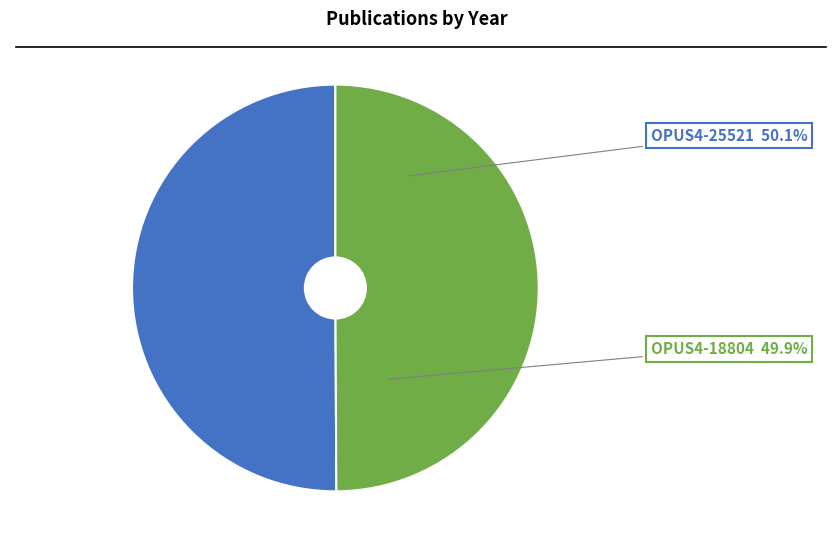

Rank the categories by value from lowest to highest.

OPUS4-18804, OPUS4-25521